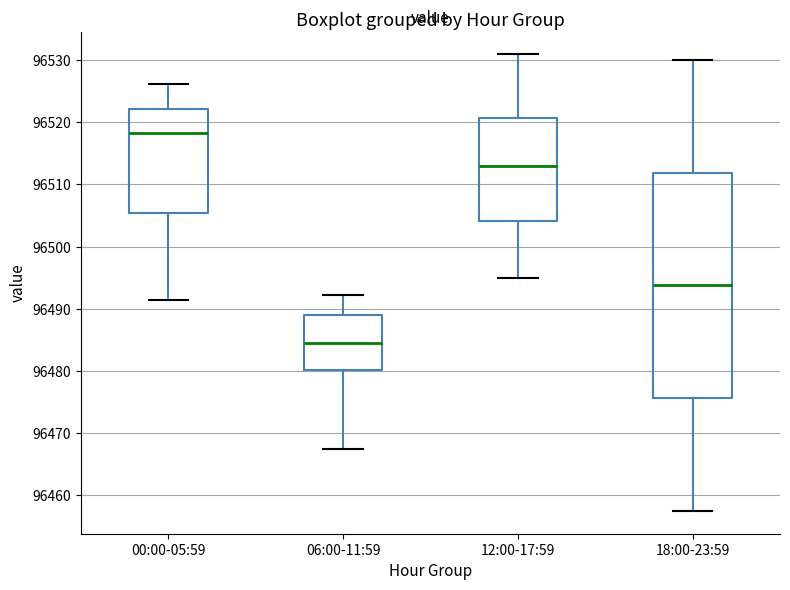

Which box is the tallest, from its lower edge to its upper edge?

18:00-23:59